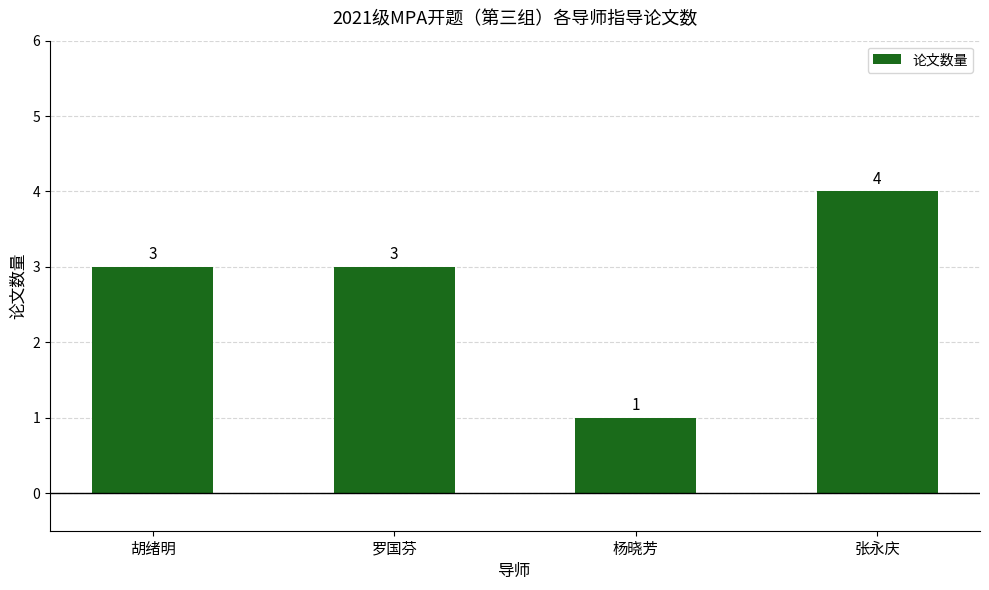

At which category does the chart reach its peak across all series?

张永庆